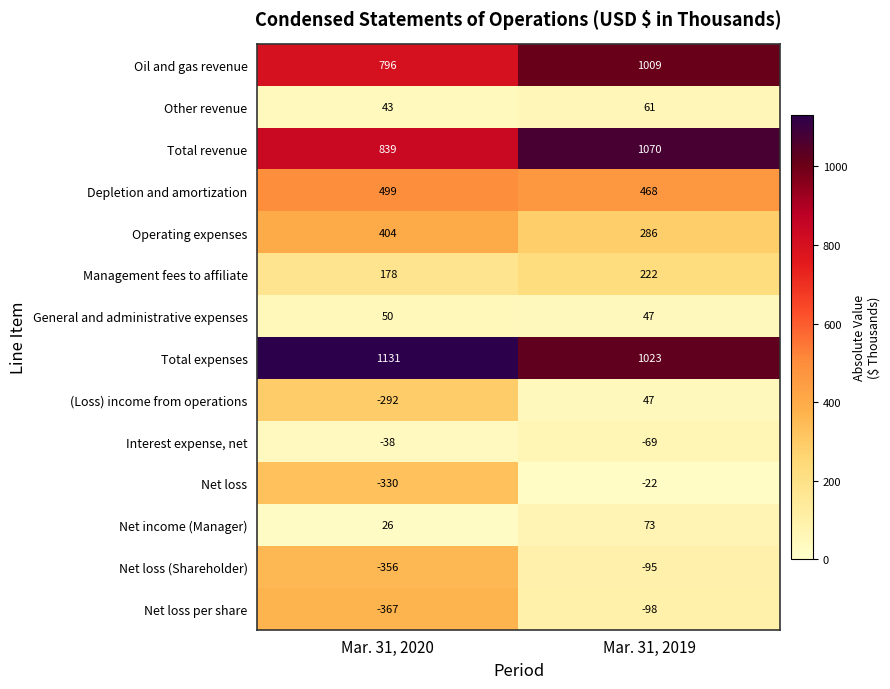

What is the sum of all Net loss per share values?

-465